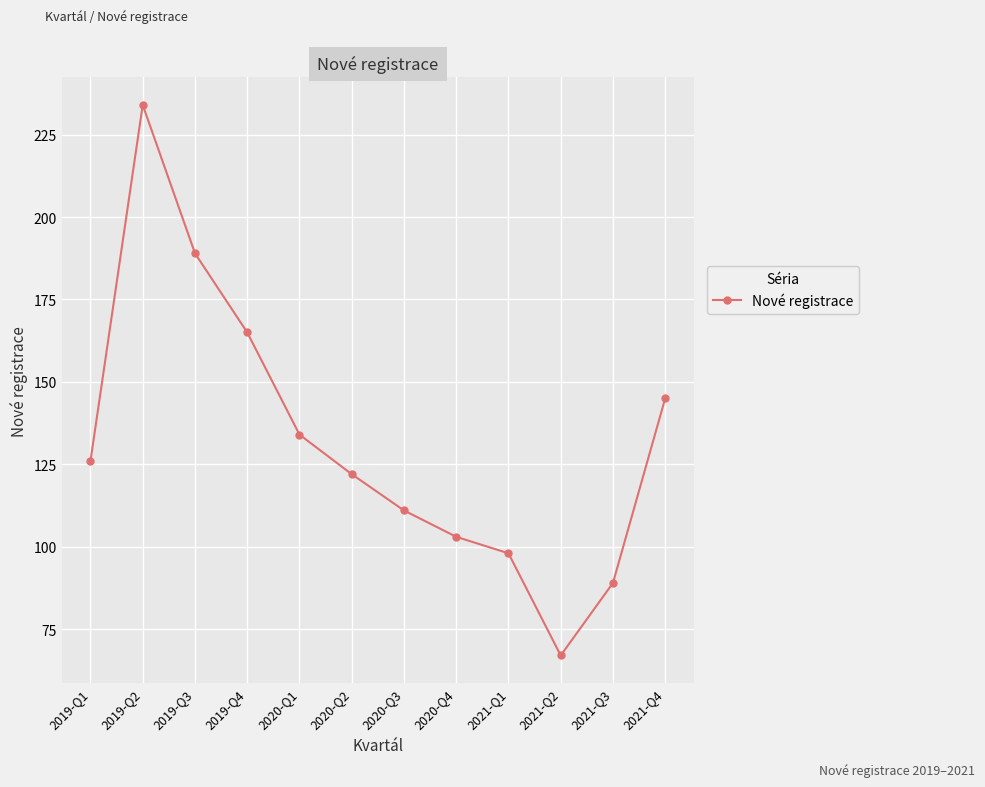

How many interior local valleys (lower than both neighbors) does the data have?

1